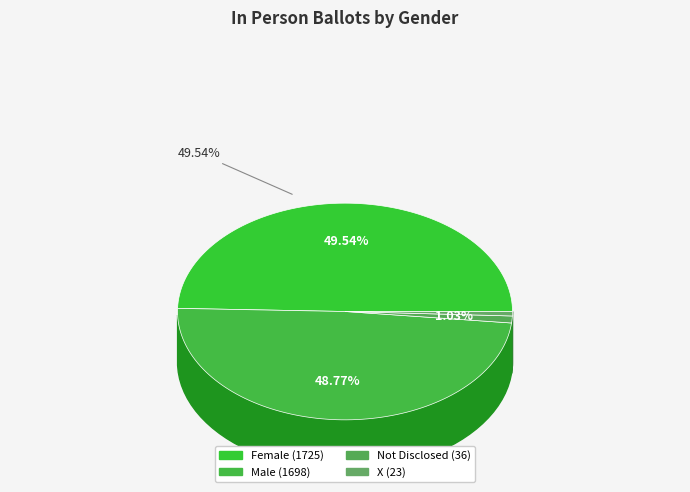

The Not Disclosed slice represents 1% of the pie. True or false?

True